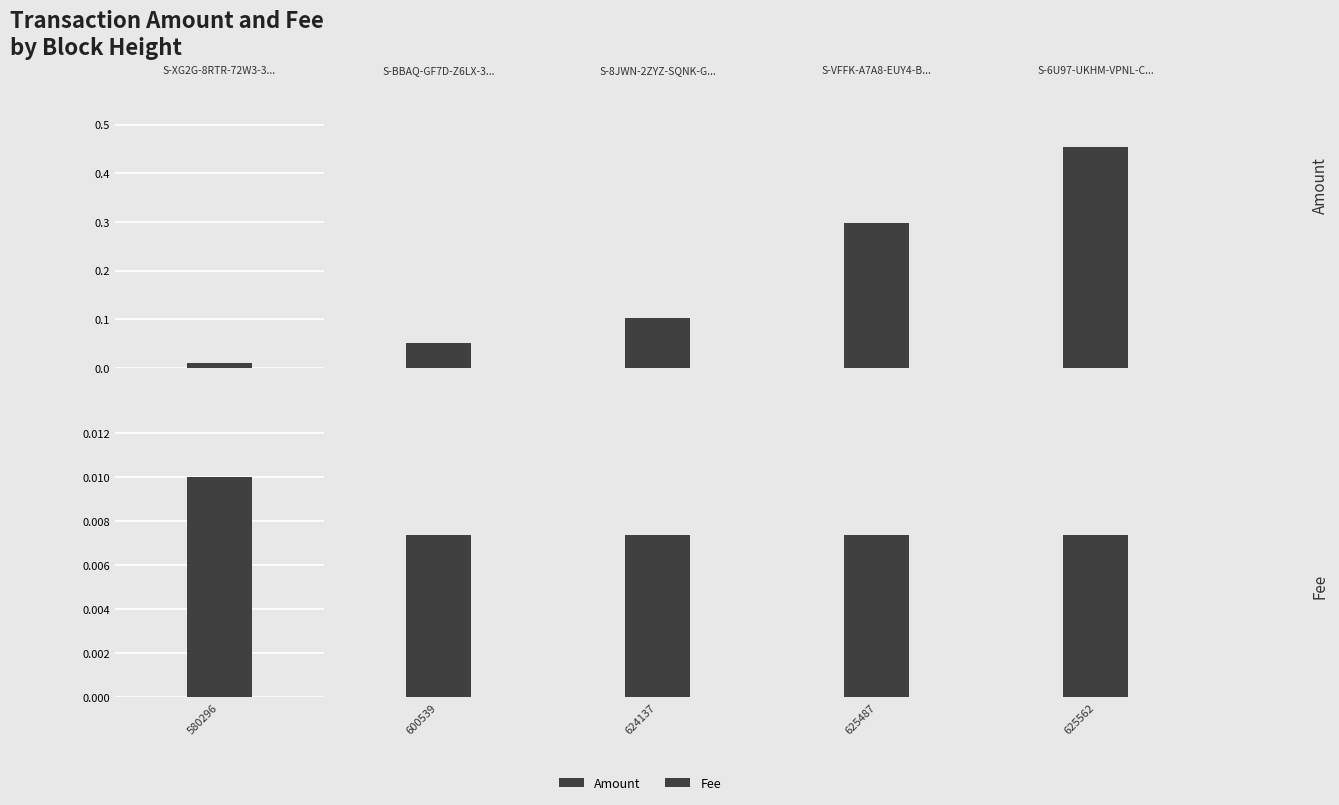

Which series has the largest total across all categories?

Amount